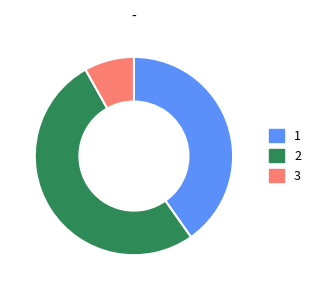

Rank the categories by value from lowest to highest.

3, 1, 2